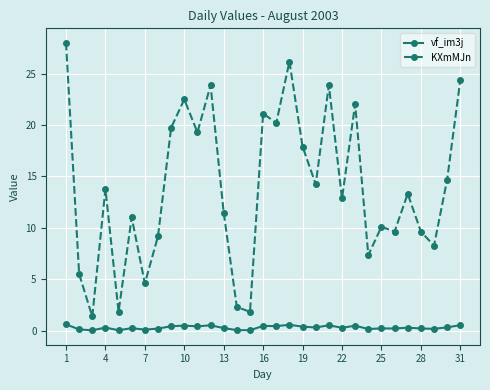

Rank the series by their maximum value, from lowest to highest.

vf_im3j, KXmMJn